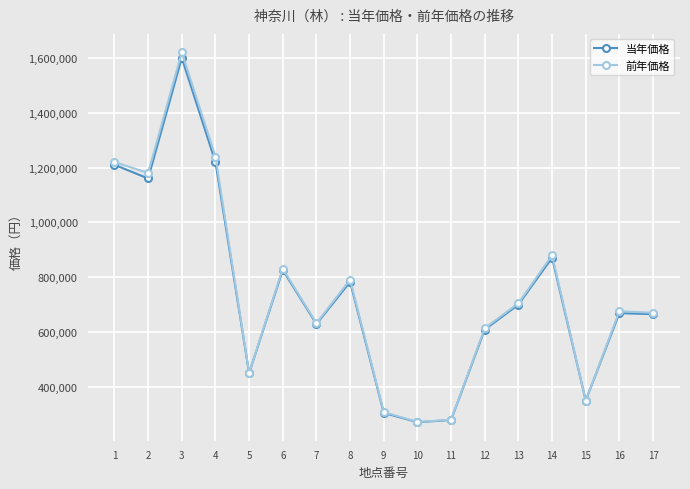

Is this an area chart (filled region under the line)?

No